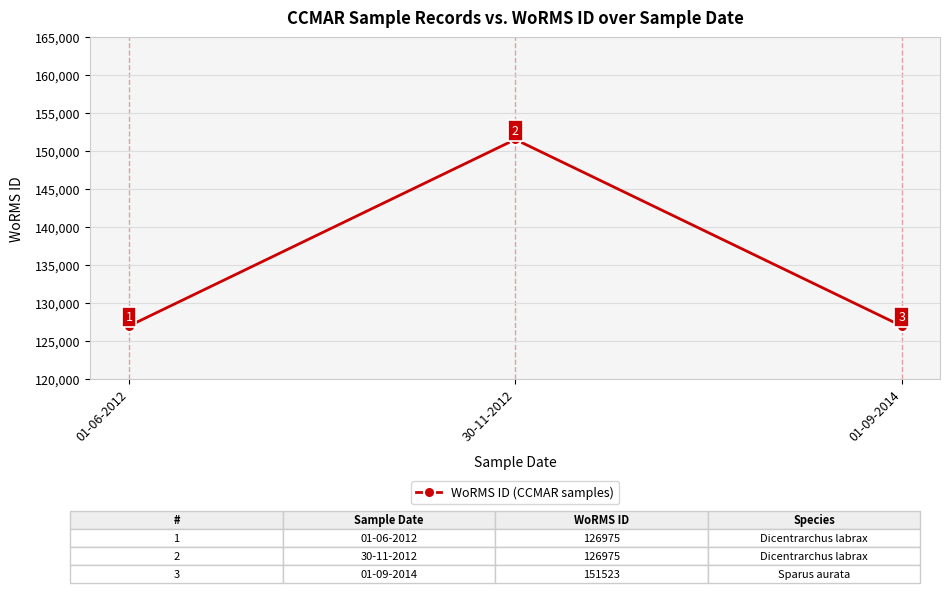

Is it true that the value at 01-06-2012 is 87755?

False